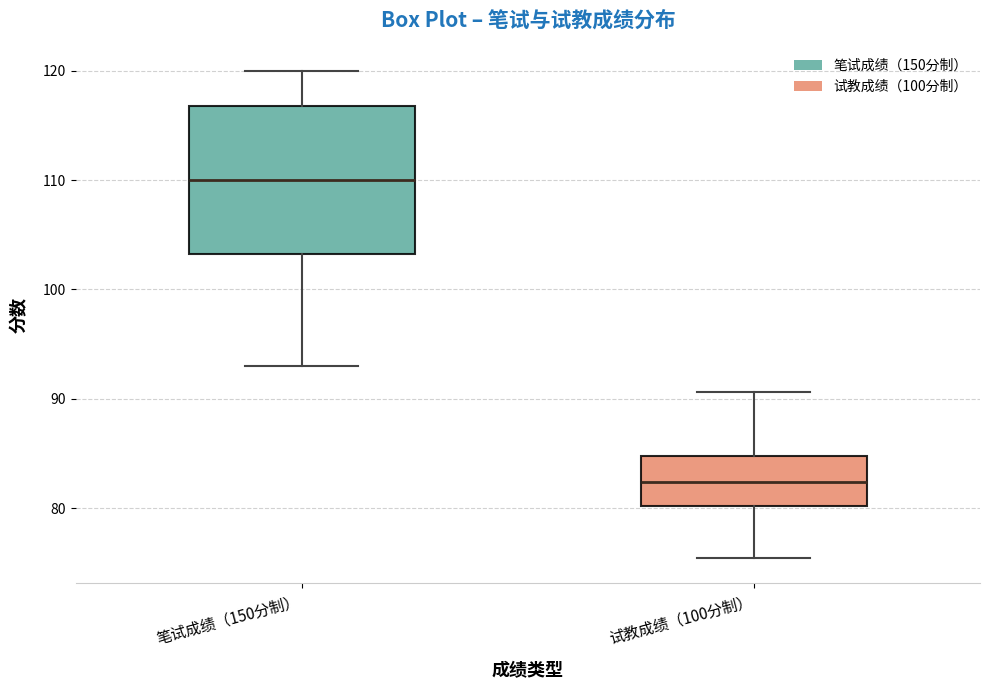

Reading left to right, read every box against the y-axis: the position of its median line, the range the box covers, and the ends of its whiskers. The values are not printed on the chart, so give them approximately, as read against the axis.

笔试成绩（150分制）: median 110, box 103 to 117, whiskers 93 to 120
试教成绩（100分制）: median 82, box 80 to 85, whiskers 75 to 91